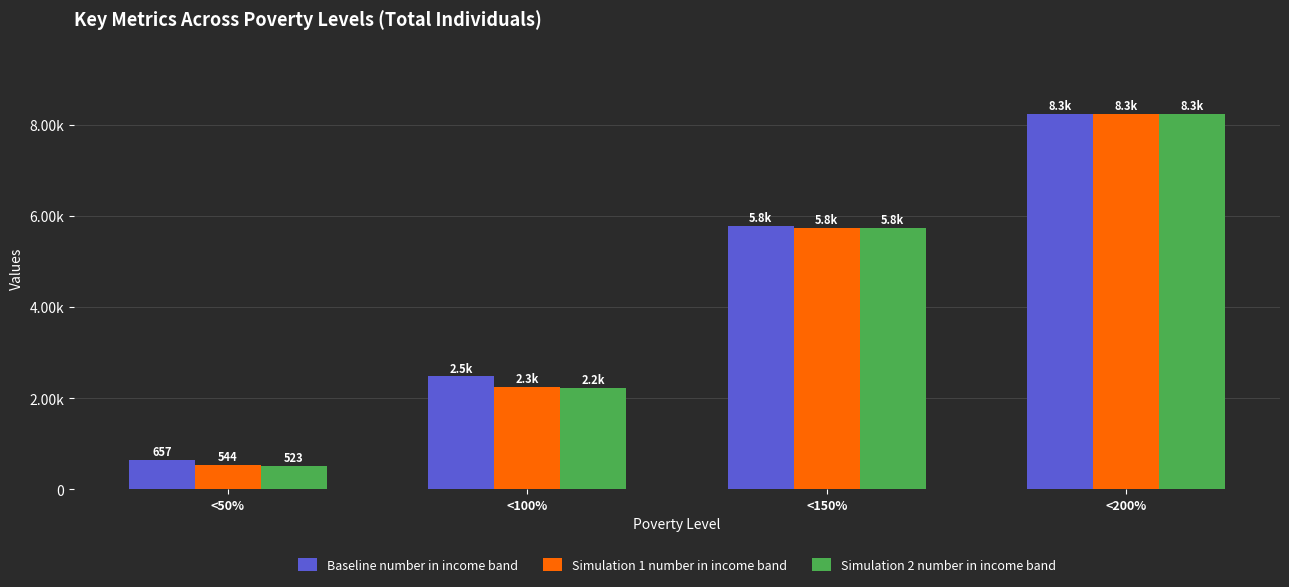

What is the sum of the Simulation 1 number in income band values at <150% and <50%?

6297.3